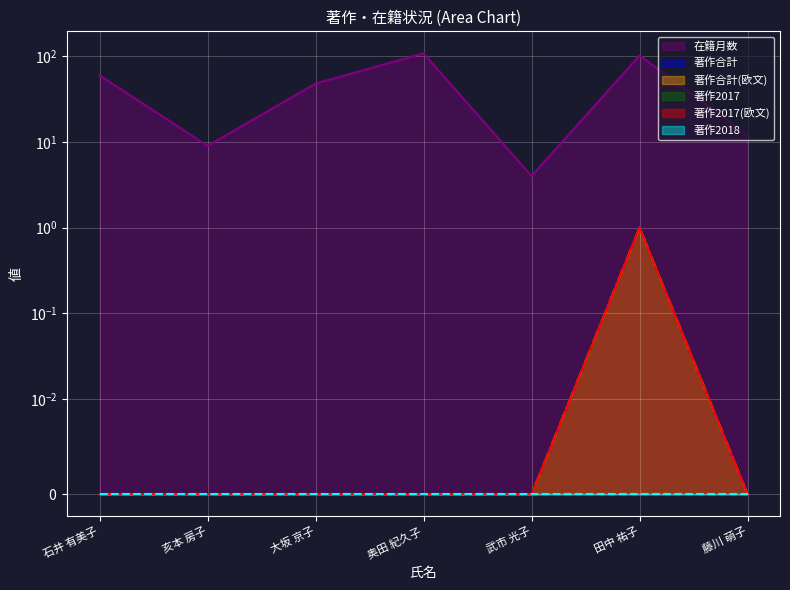

How many data points in 在籍月数 are above 48?

3